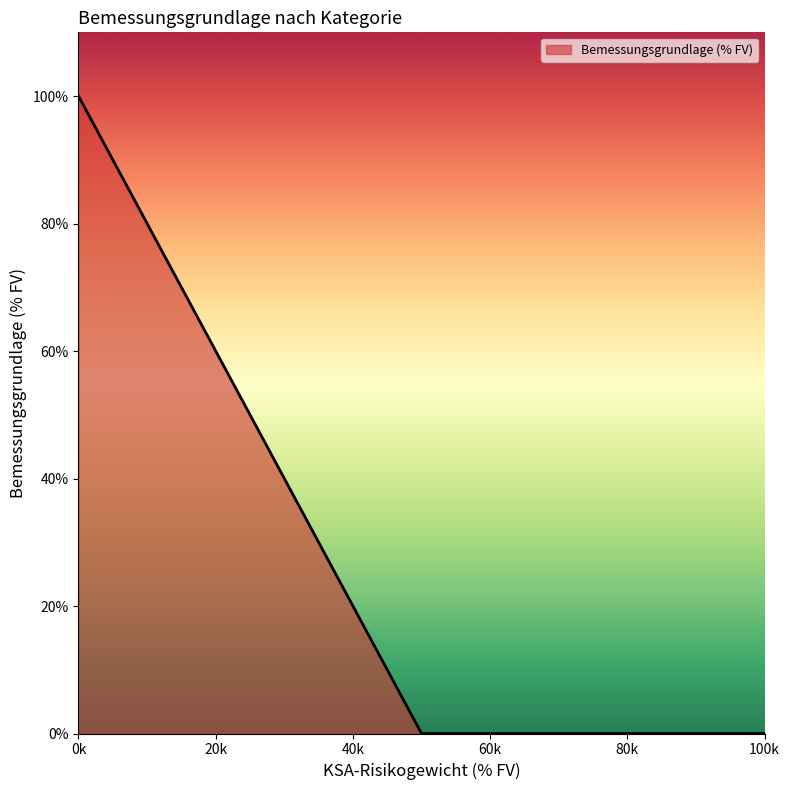

What is the difference between the maximum and minimum values?

100.0